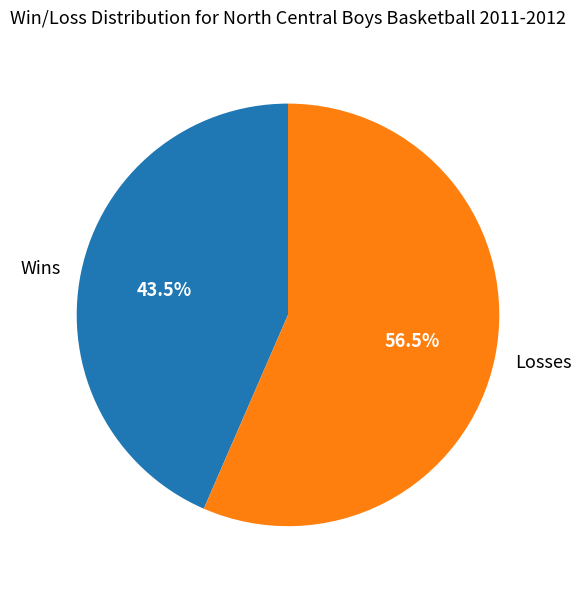

Does Wins account for over 50% of the chart?

No